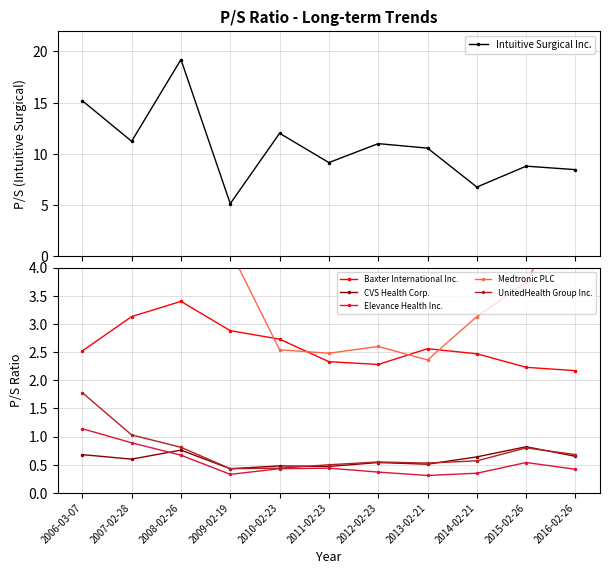

True or false: Elevance Health Inc. and CVS Health Corp. intersect in this chart.

True